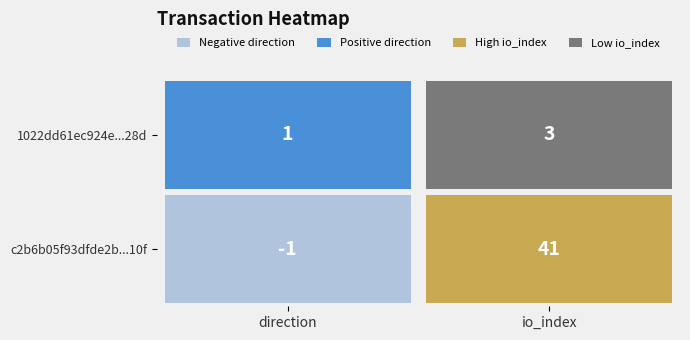

Reading left to right, extract all data points from this chart.

c2b6b05f93dfde2b6095ee91adef79b8721b10f: 0=-1	1=41
1022dd61ec924ec0386e44ee61ce5cb0ac5328d: 0=1	1=3